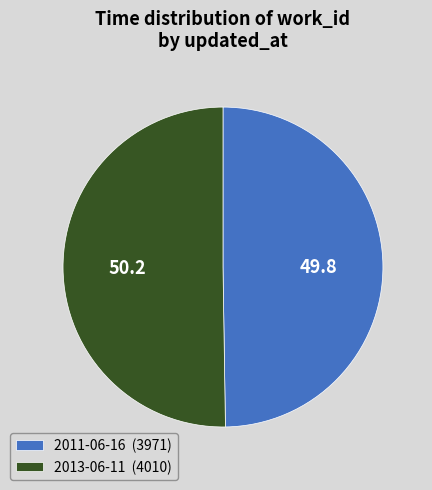

How many segments does this pie chart have?

2